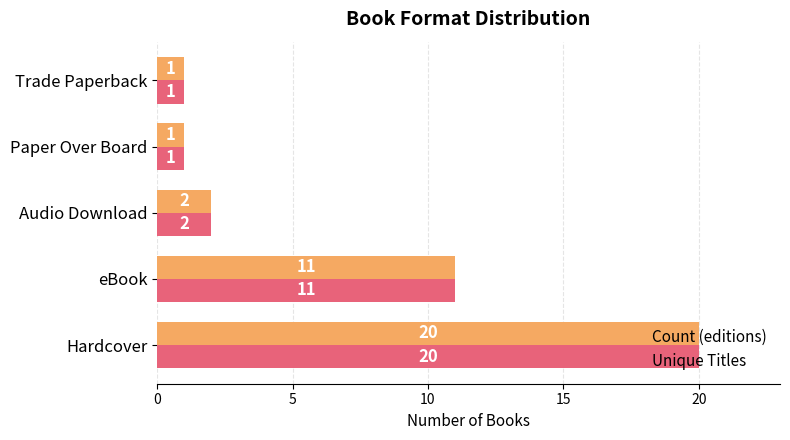

What is the sum of all Unique Titles values?

35